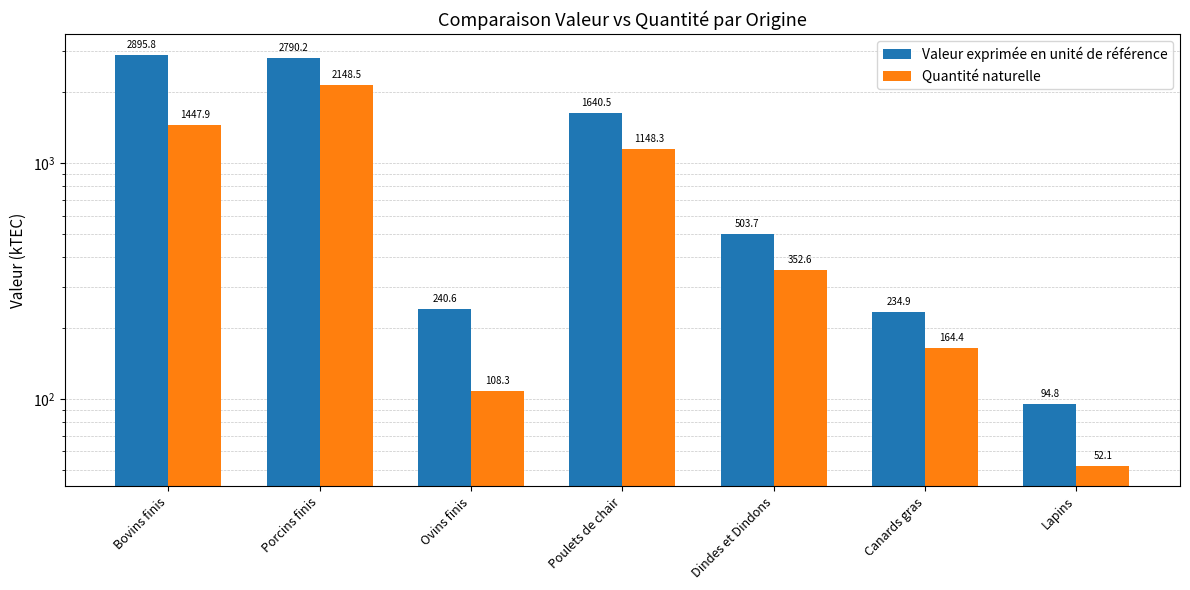

What is the difference between the second highest and minimum values in the Valeur exprimée en unité de référence series?

2695.4